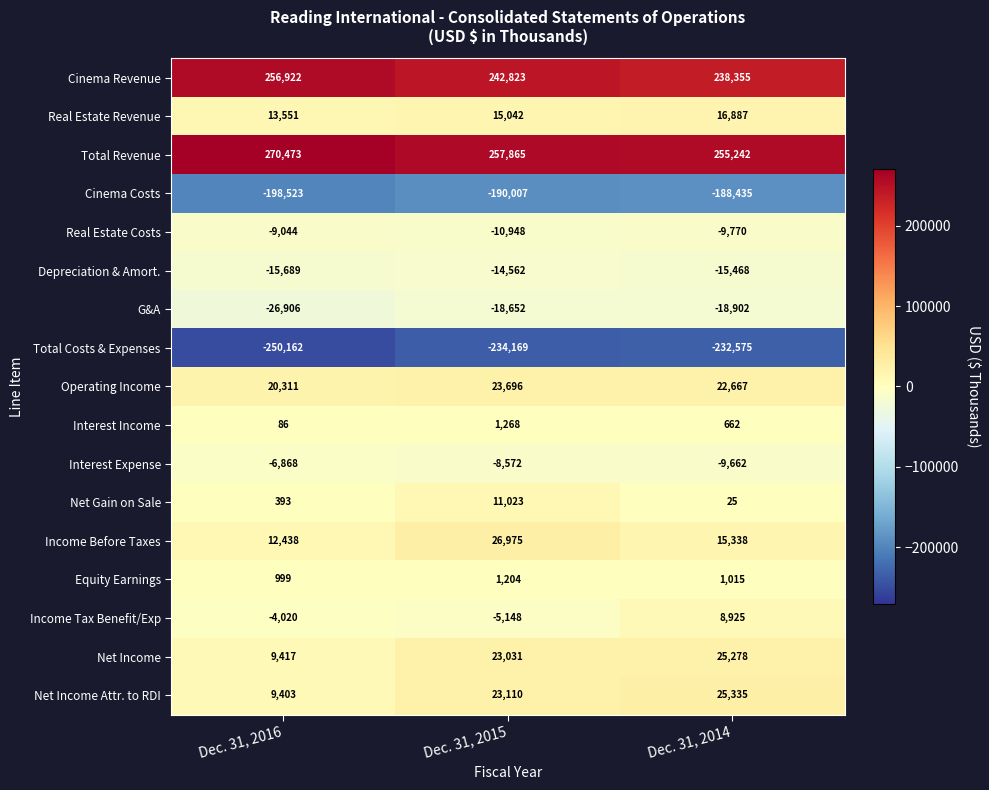

What is the difference between the maximum and minimum values in the Net Income Attr. to RDI series?

15932